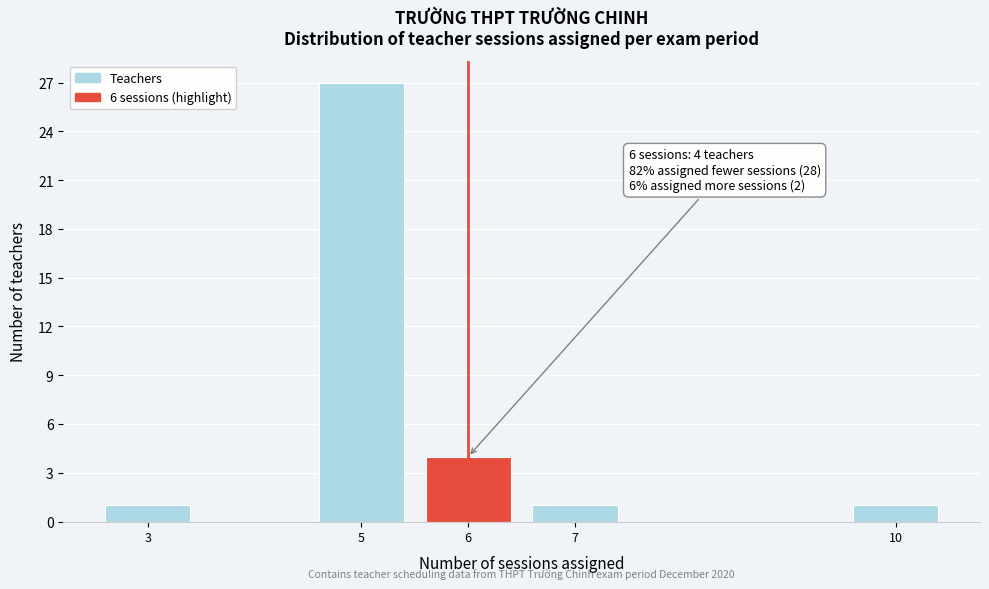

Reading left to right, list all the values displayed in this chart.

3=1	5=27	6=4	7=1	10=1